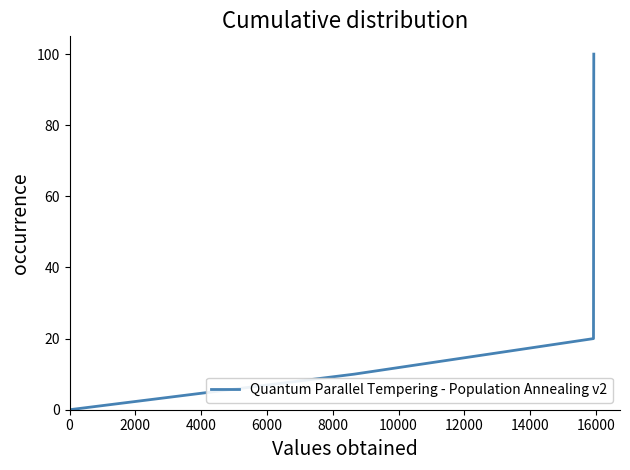

What is the difference between the maximum and minimum values?

100